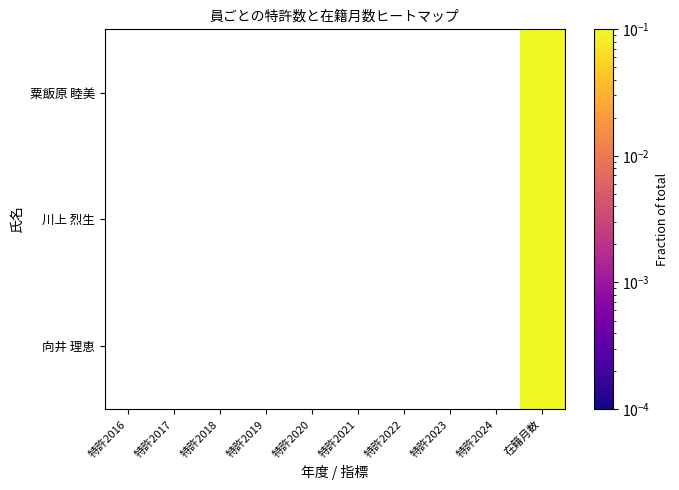

Rank the series by their average value, from highest to lowest.

粟飯原 睦美, 川上 烈生, 向井 理恵